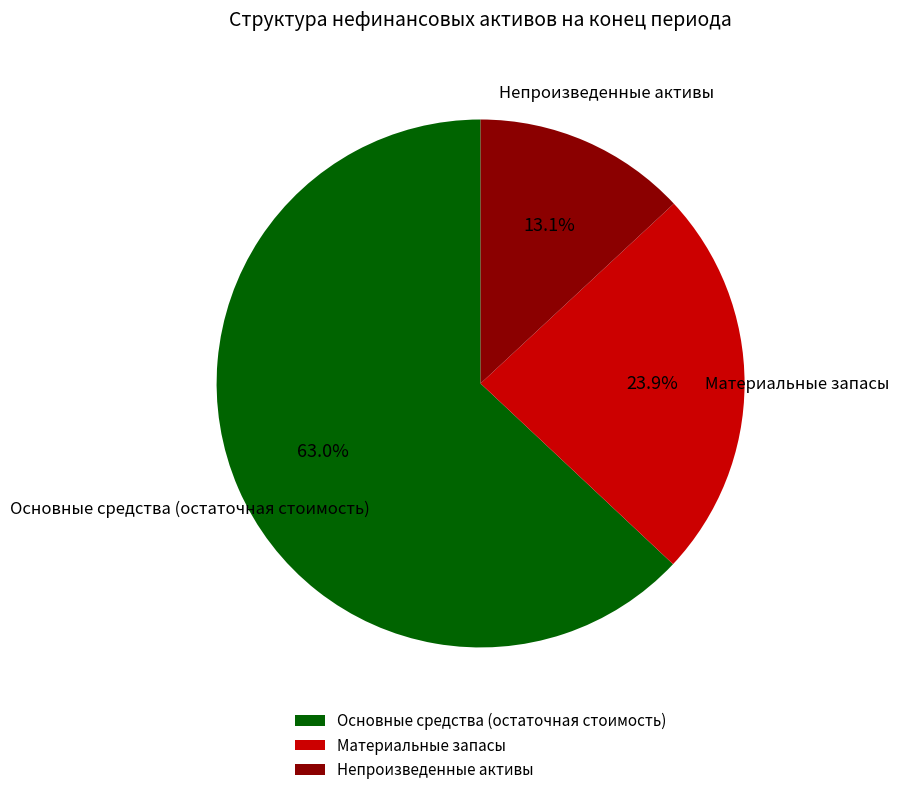

Which has a higher value, Материальные запасы or Основные средства (остаточная стоимость)?

Основные средства (остаточная стоимость)